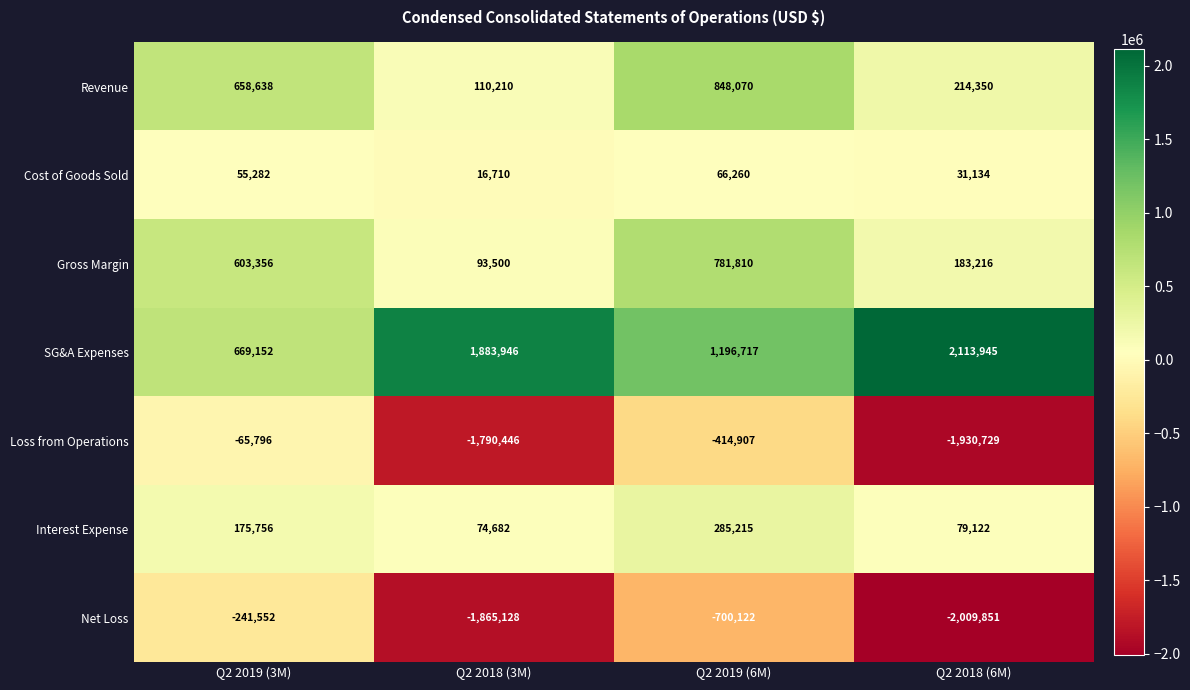

Reading right to left, list all the values displayed in this chart.

Revenue: Q2 2018 (6M)=214350	Q2 2019 (6M)=848070	Q2 2018 (3M)=110210	Q2 2019 (3M)=658638
Cost of Goods Sold: Q2 2018 (6M)=31134	Q2 2019 (6M)=66260	Q2 2018 (3M)=16710	Q2 2019 (3M)=55282
Gross Margin: Q2 2018 (6M)=183216	Q2 2019 (6M)=781810	Q2 2018 (3M)=93500	Q2 2019 (3M)=603356
SG&A Expenses: Q2 2018 (6M)=2113945	Q2 2019 (6M)=1196717	Q2 2018 (3M)=1883946	Q2 2019 (3M)=669152
Loss from Operations: Q2 2018 (6M)=-1930729	Q2 2019 (6M)=-414907	Q2 2018 (3M)=-1790446	Q2 2019 (3M)=-65796
Interest Expense: Q2 2018 (6M)=79122	Q2 2019 (6M)=285215	Q2 2018 (3M)=74682	Q2 2019 (3M)=175756
Net Loss: Q2 2018 (6M)=-2009851	Q2 2019 (6M)=-700122	Q2 2018 (3M)=-1865128	Q2 2019 (3M)=-241552